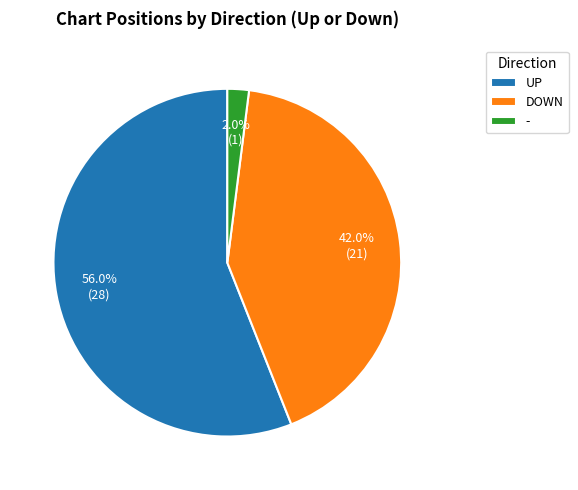

Rank the categories by value from lowest to highest.

-, DOWN, UP